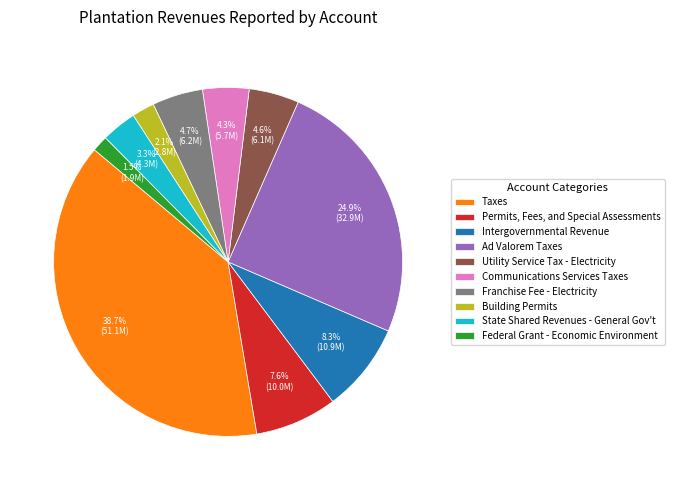

What is the total percentage of Building Permits and Permits, Fees, and Special Assessments?

9.7%